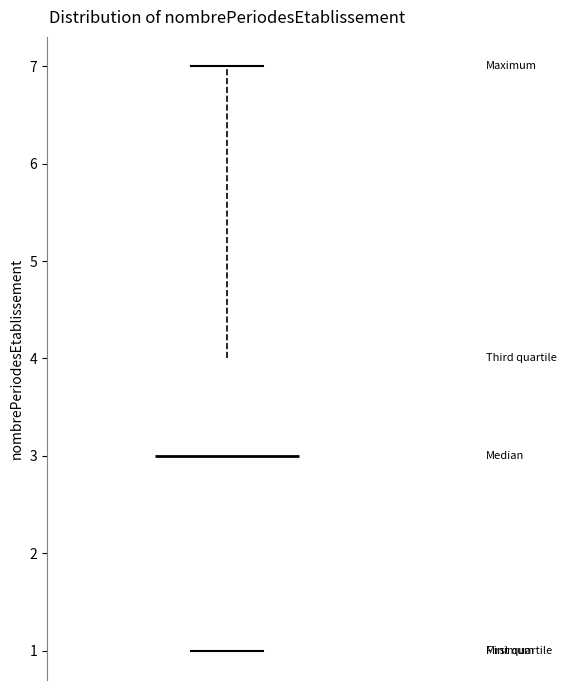

Transcribe this box plot: give where the median line is, the range the box spans, and where the two whiskers end, as read against the y-axis. The values are not printed on the chart, so give them approximately, as read against the axis.

median 3, box 1 to 4, whiskers 1 to 7